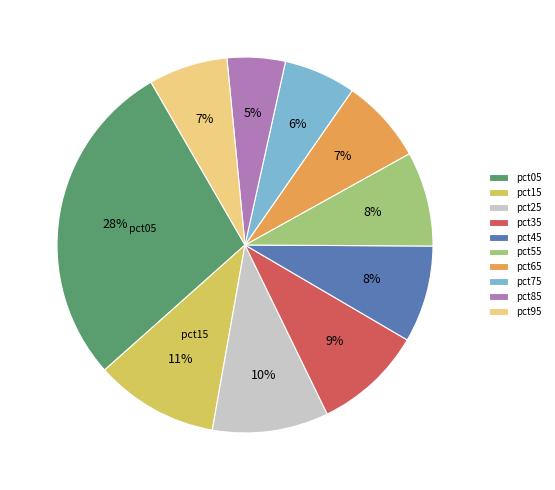

The pct95 slice represents 7% of the pie. True or false?

True